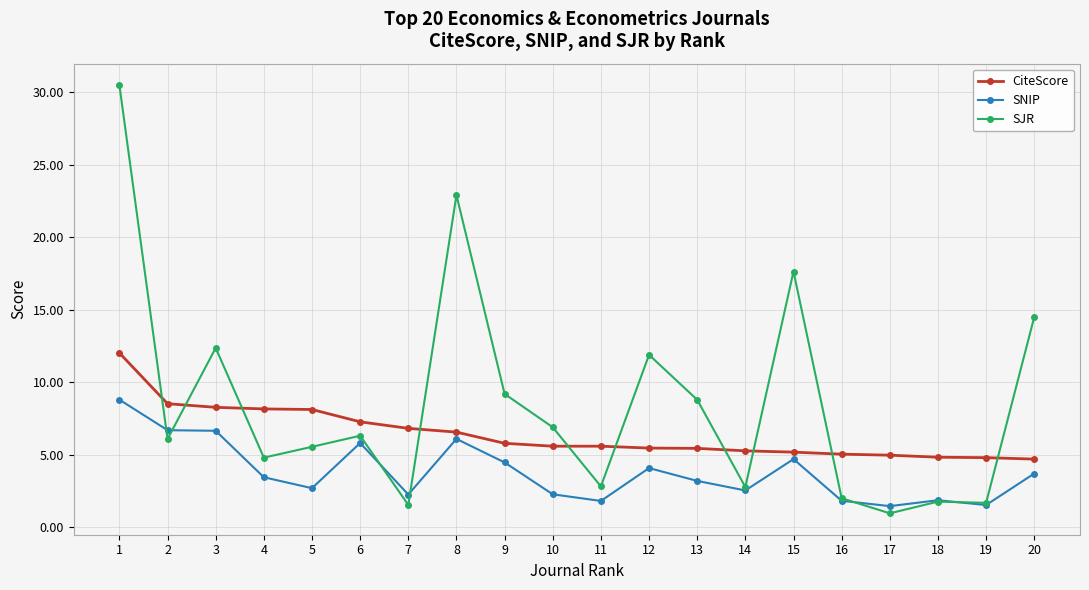

What is the value of the SNIP point at the 15th from the left?

4.7